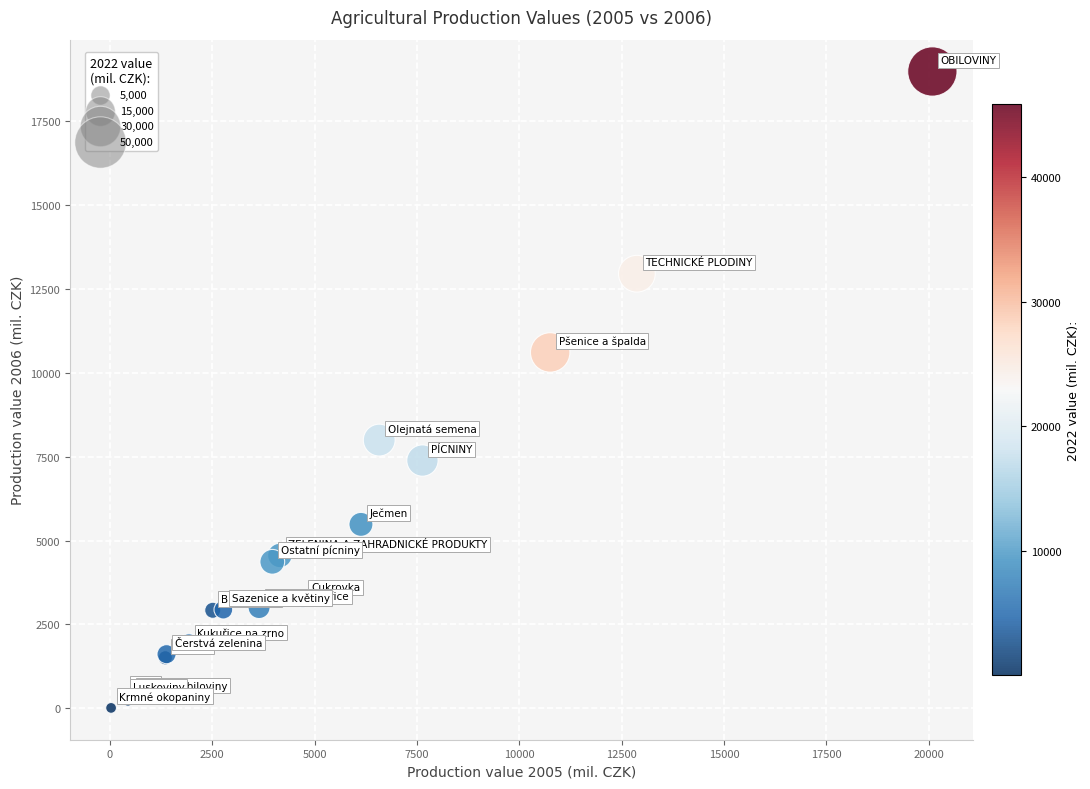

What Y value in the scatter plot is closest to 9493?

10603.5